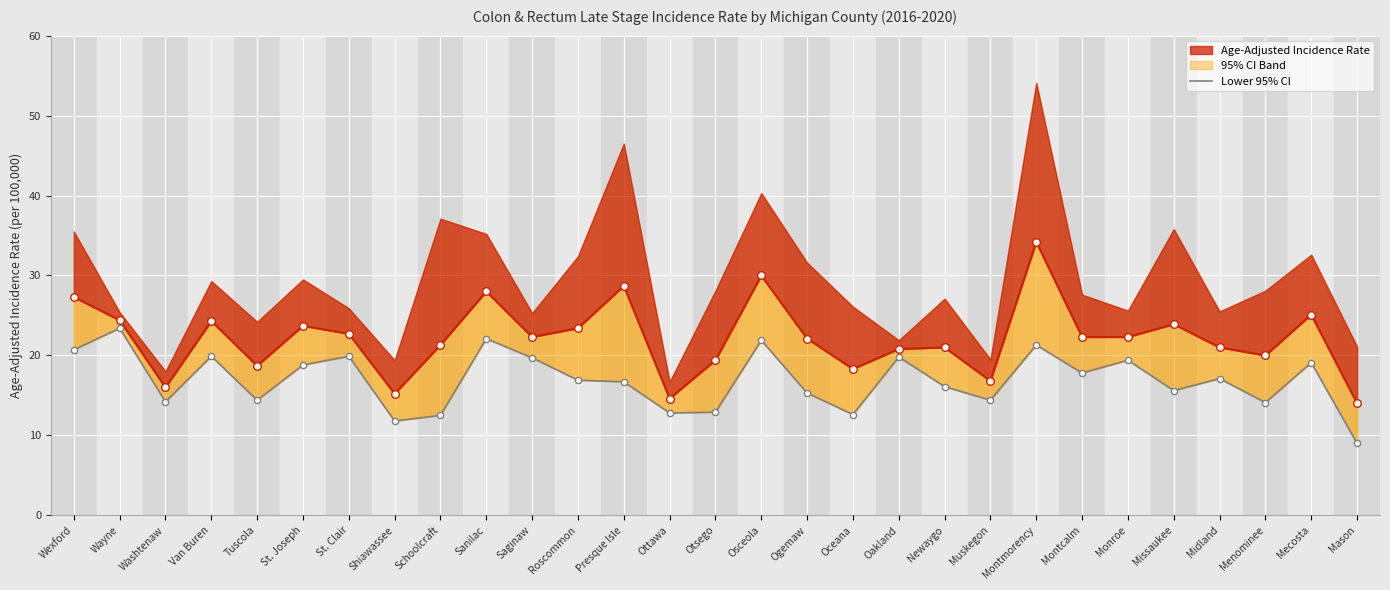

Between Oakland and Montmorency, which is larger?

Montmorency